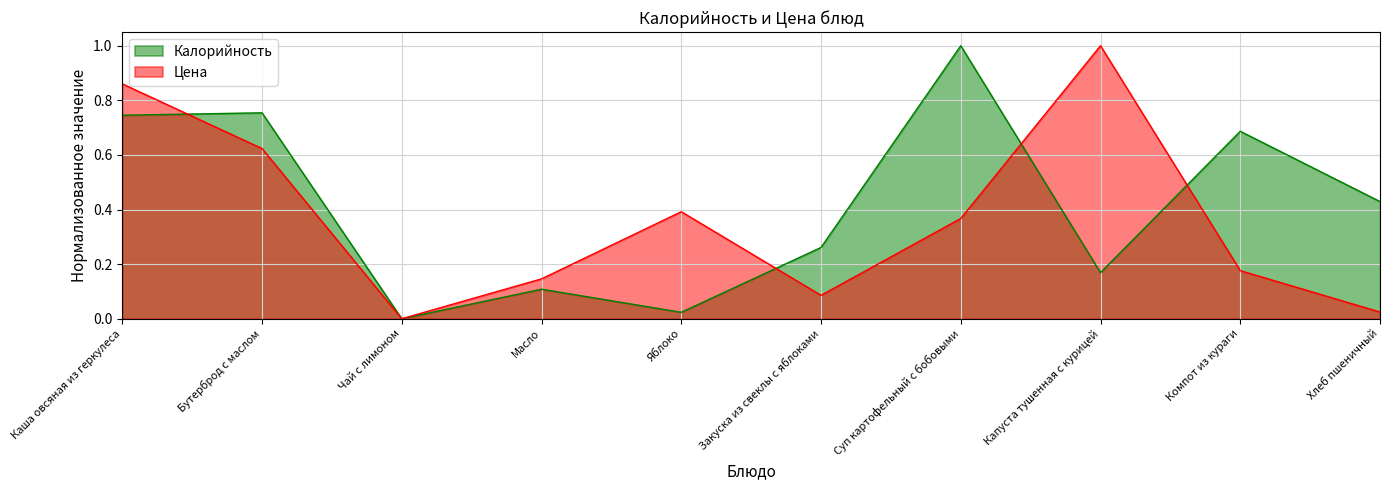

At Каша овсяная из геркулеса, list the series in order from largest to smallest.

Цена, Калорийность